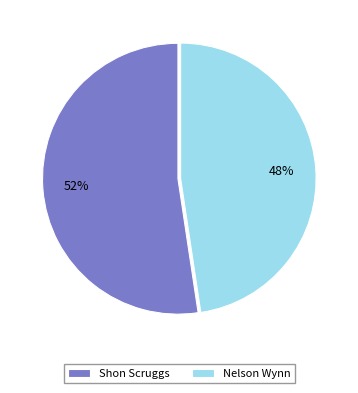

Is the sum of Shon Scruggs and Nelson Wynn greater than half?

Yes